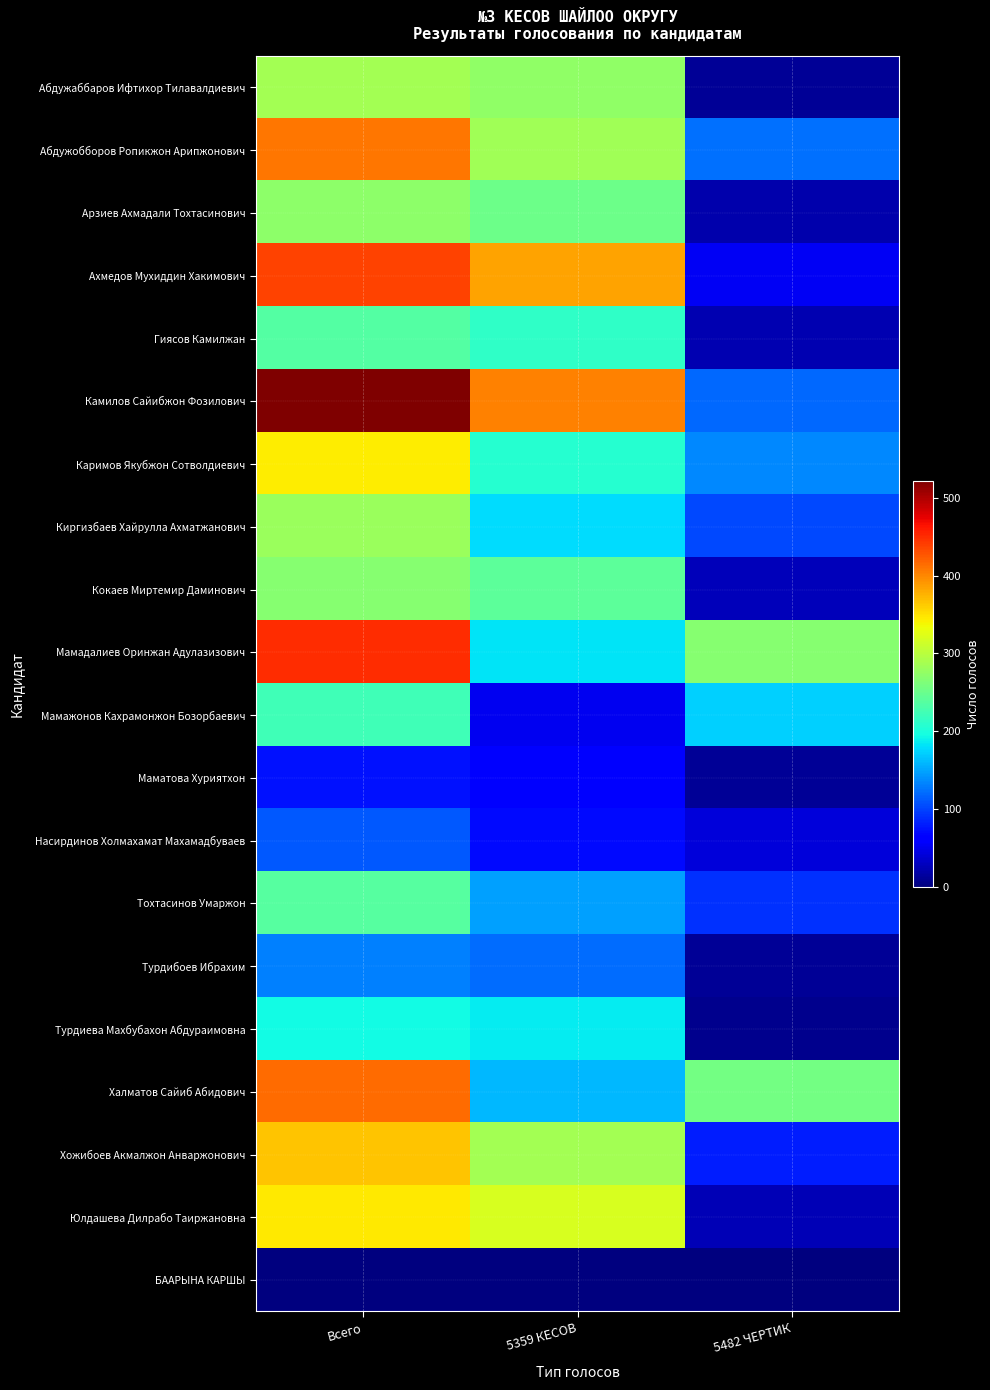

Which series has the largest total across all categories?

Камилов Сайибжон Фозилович